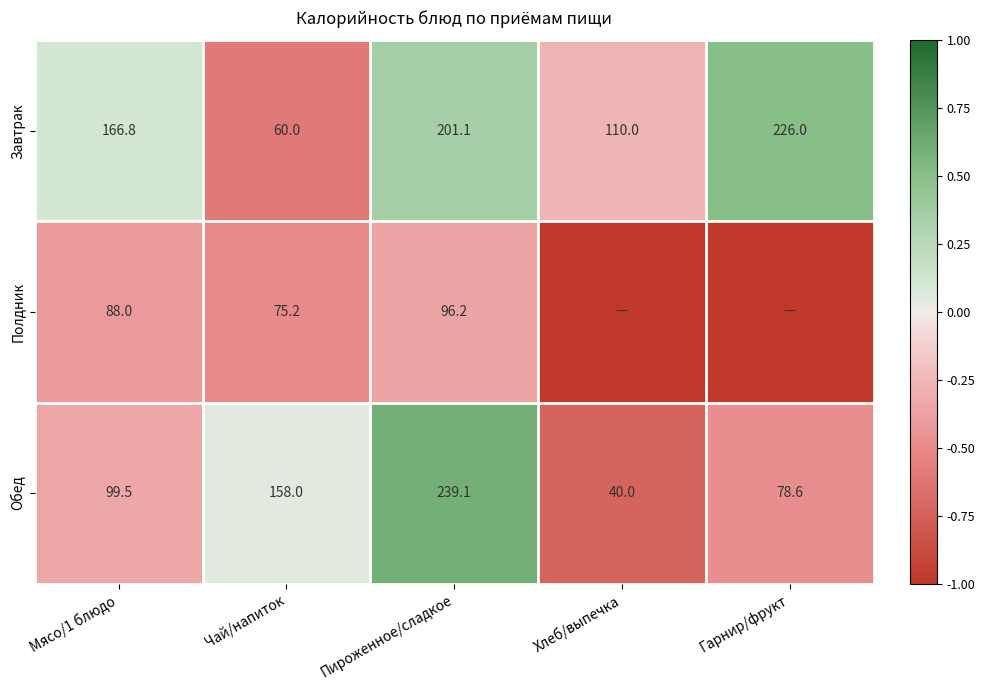

What is the total value across all series at Чай/напиток?

293.2